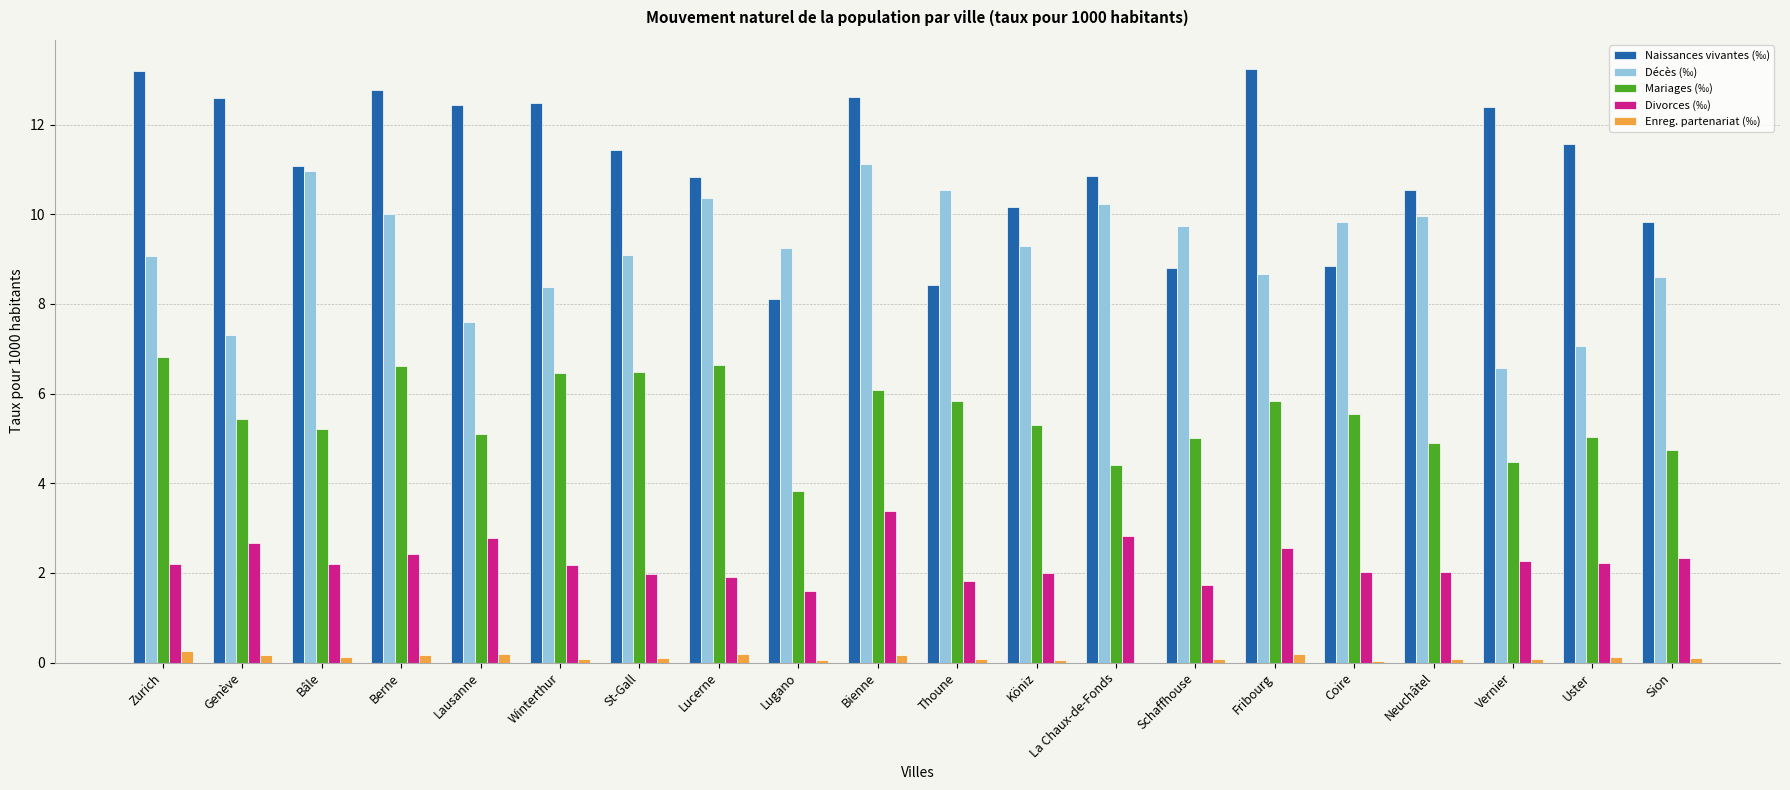

Which series changed the most between St-Gall and Sion?

Mariages (‰)